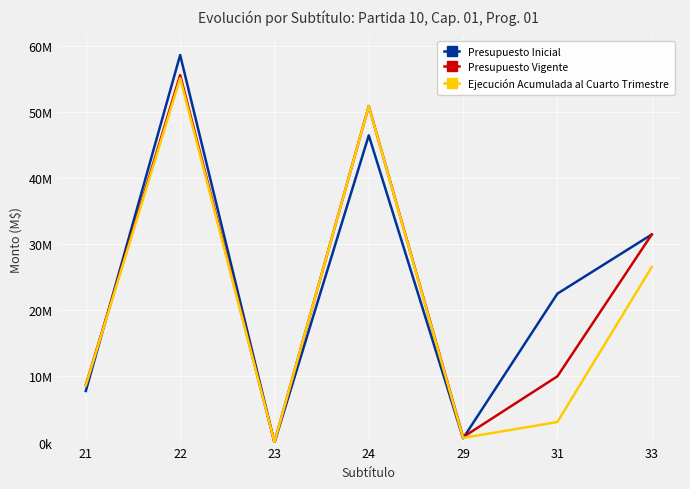

In Ejecución Acumulada al Cuarto Trimestre, how many points are lower than both neighbors (excluding endpoints)?

2